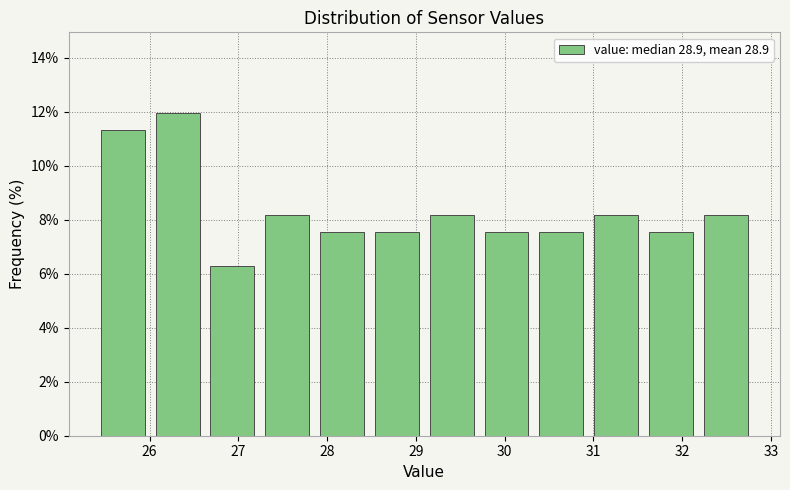

Reading left to right, list every bar in this chart as the range it spans on the x-axis followed by its height. Neither the bar edges nor the heights are printed on the chart, so give them approximately, as read against the axes.

25.4 to 26.0: 11.4
26.0 to 26.6: 12.0
26.6 to 27.2: 6.2
27.2 to 27.9: 8.2
27.9 to 28.5: 7.6
28.5 to 29.1: 7.6
29.1 to 29.7: 8.2
29.7 to 30.3: 7.6
30.3 to 30.9: 7.6
30.9 to 31.6: 8.2
31.6 to 32.2: 7.6
32.2 to 32.8: 8.2